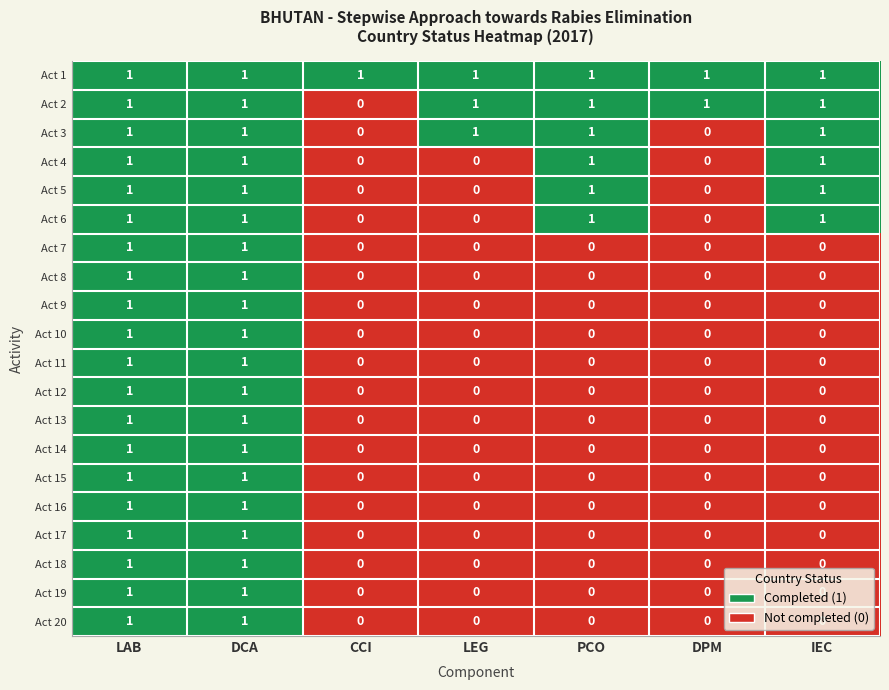

List the series in order of their peak value, lowest first.

LAB, DCA, CCI, LEG, PCO, DPM, IEC